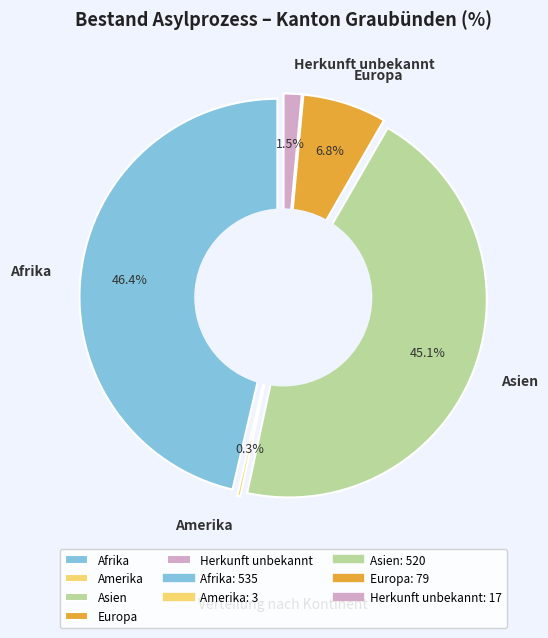

Is there a majority slice in this chart?

No